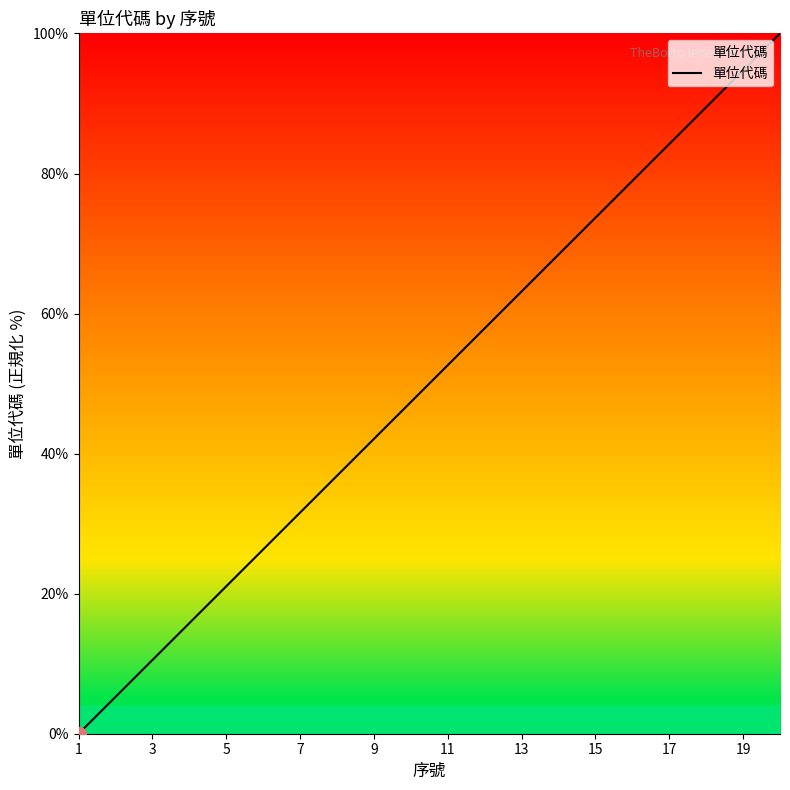

What is the greatest value displayed?

100.0